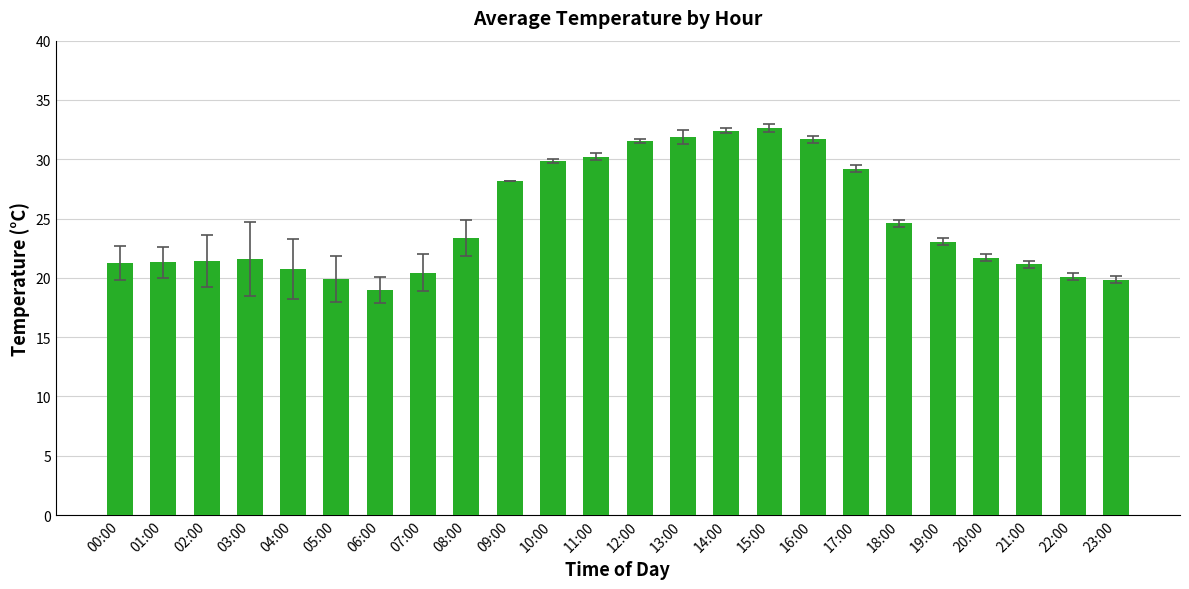

What is the ratio of the value at 02:00 to the value at 04:00?

1.0